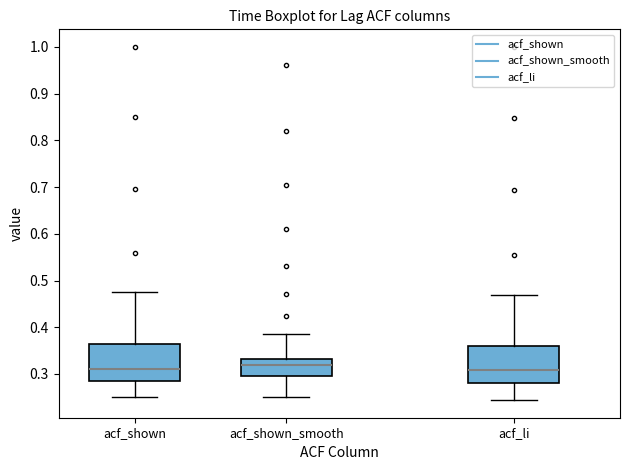

Reading left to right, transcribe this box plot: for each box, give where its median line is, the range the box spans, and where its two whiskers end, as read against the y-axis. The values are not printed on the chart, so give them approximately, as read against the axis.

acf_shown: median 0.31, box 0.28 to 0.36, whiskers 0.25 to 0.48
acf_shown_smooth: median 0.32, box 0.30 to 0.33, whiskers 0.25 to 0.39
acf_li: median 0.31, box 0.28 to 0.36, whiskers 0.24 to 0.47